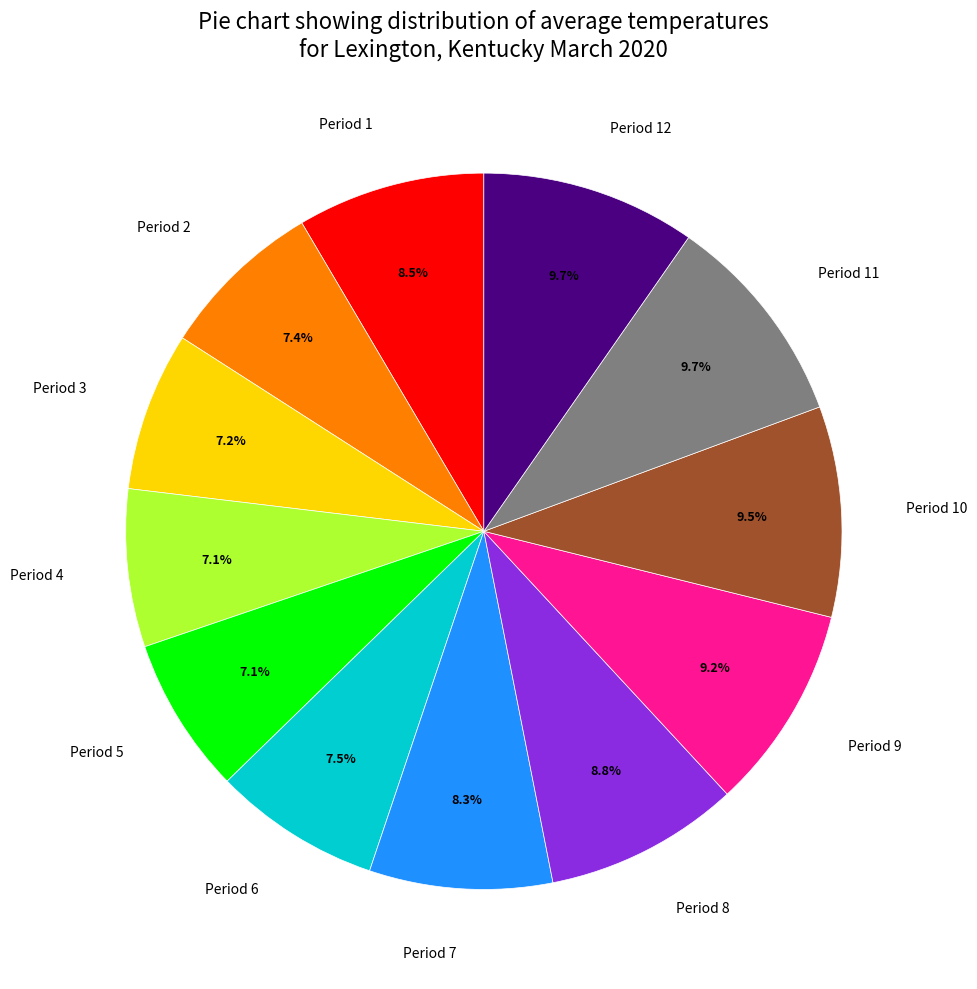

Does any single category account for the majority?

No